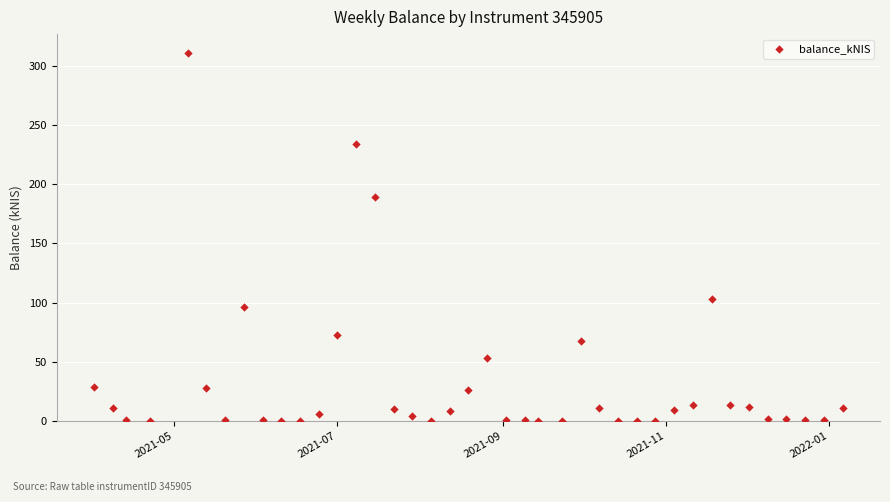

What Y value in the scatter plot is closest to 155?

189.4